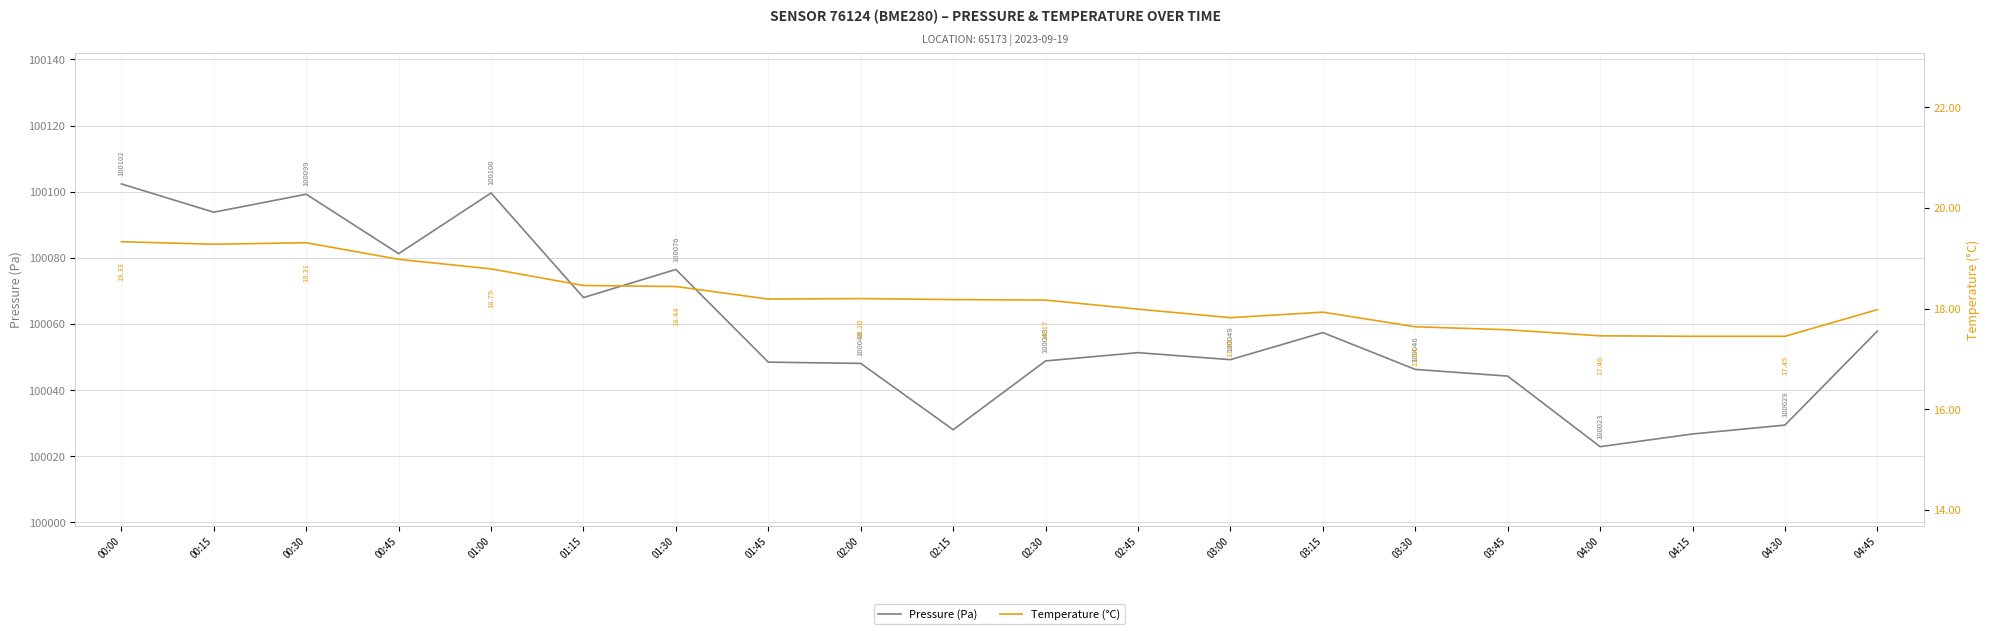

Reading left to right, what are all the values shown in this chart?

Pressure (Pa): 00:00=100102.3	00:15=100093.8	00:30=100099.2	00:45=100081.2	01:00=100099.6	01:15=100068.0	01:30=100076.5	01:45=100048.4	02:00=100048.1	02:15=100028.0	02:30=100048.8	02:45=100051.3	03:00=100049.2	03:15=100057.4	03:30=100046.2	03:45=100044.2	04:00=100022.9	04:15=100026.7	04:30=100029.4	04:45=100057.8
Temperature (°C): 00:00=19.3	00:15=19.3	00:30=19.3	00:45=19.0	01:00=18.8	01:15=18.5	01:30=18.4	01:45=18.2	02:00=18.2	02:15=18.2	02:30=18.2	02:45=18.0	03:00=17.8	03:15=17.9	03:30=17.6	03:45=17.6	04:00=17.5	04:15=17.4	04:30=17.4	04:45=18.0